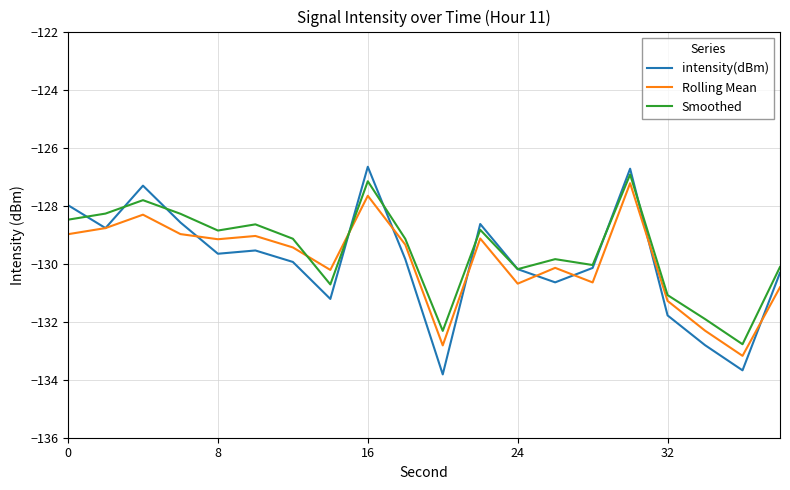

Which series has the largest total across all categories?

Smoothed